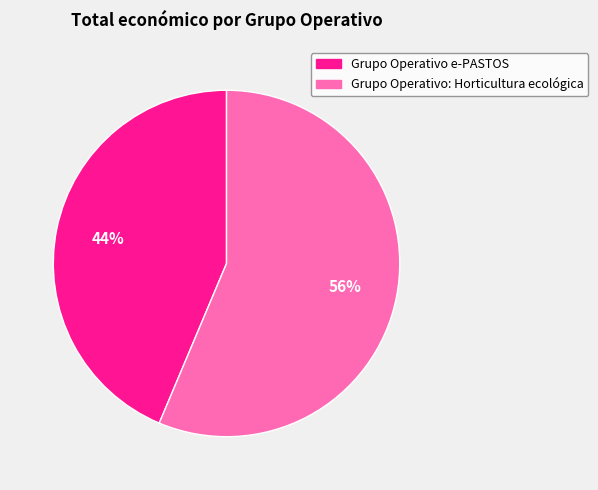

Which slice is the largest?

Grupo Operativo: Horticultura ecológica